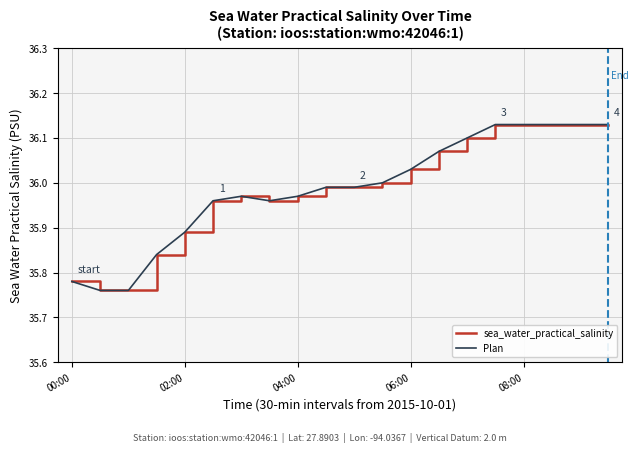

True or false: sea_water_practical_salinity and Plan intersect in this chart.

False